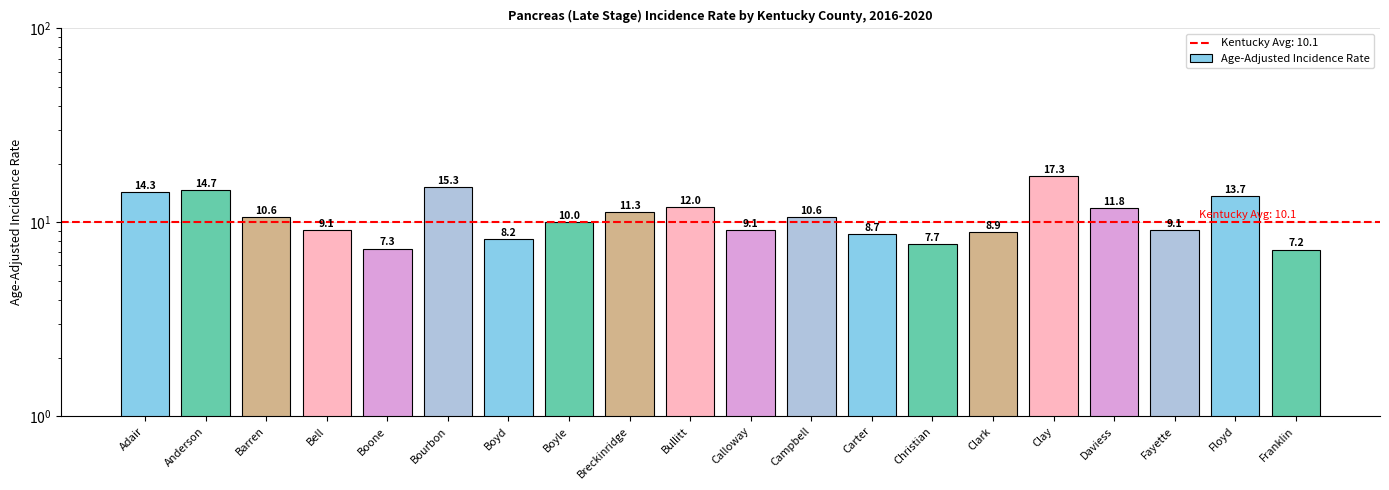

List the labels in order of value, smallest first.

Franklin, Boone, Christian, Boyd, Carter, Clark, Bell, Calloway, Fayette, Boyle, Barren, Campbell, Breckinridge, Daviess, Bullitt, Floyd, Adair, Anderson, Bourbon, Clay